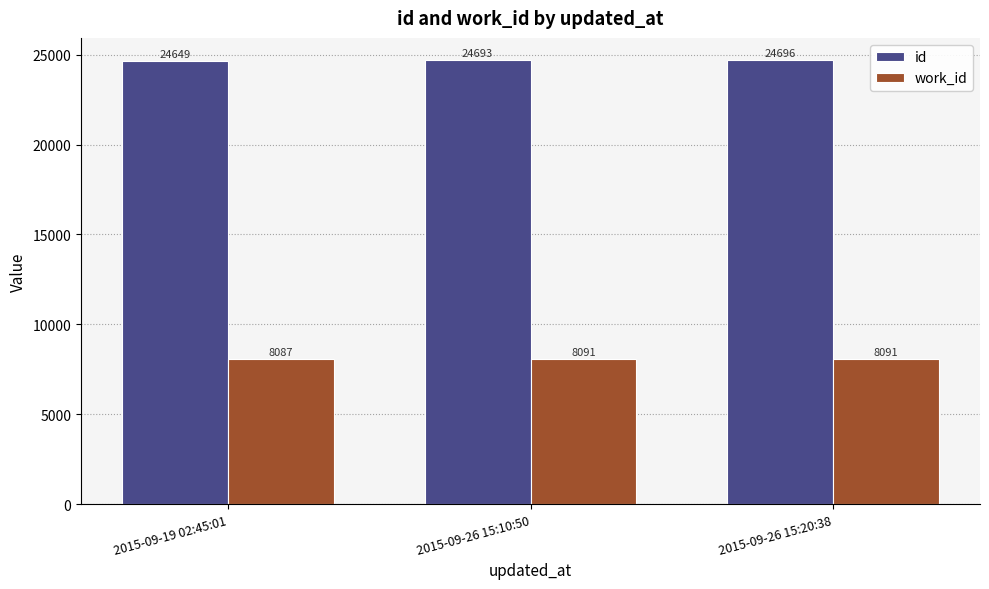

Which series changed the most between 2015-09-19 02:45:01 and 2015-09-26 15:10:50?

id